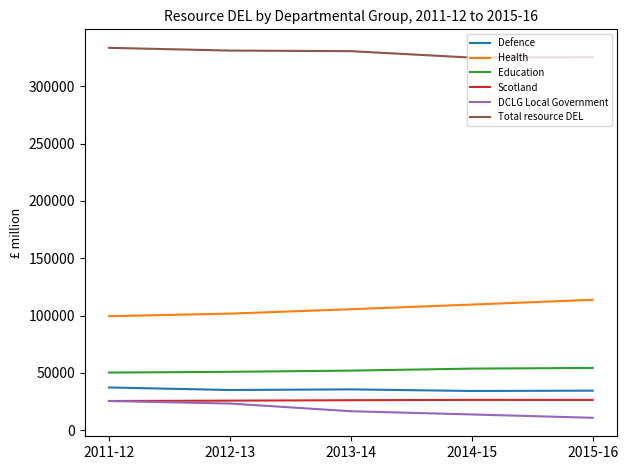

Count the number of categories in the chart.

5